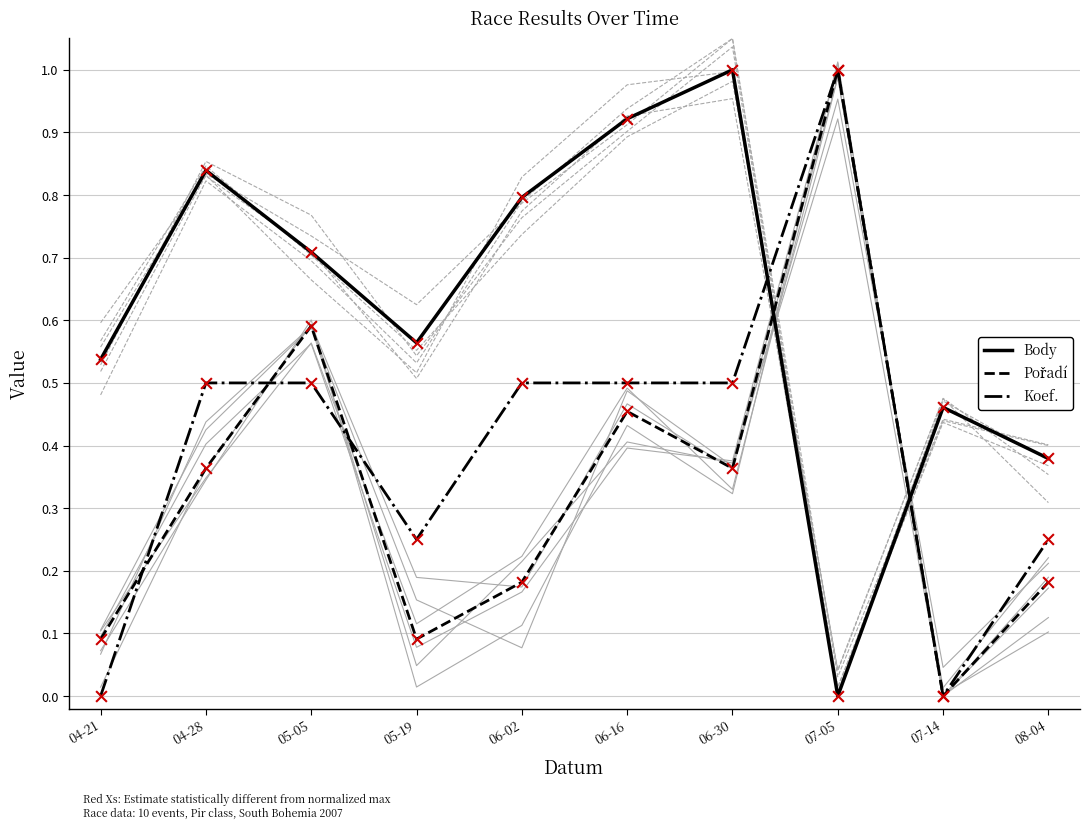

At which category is the sum across all series the highest?

07-05